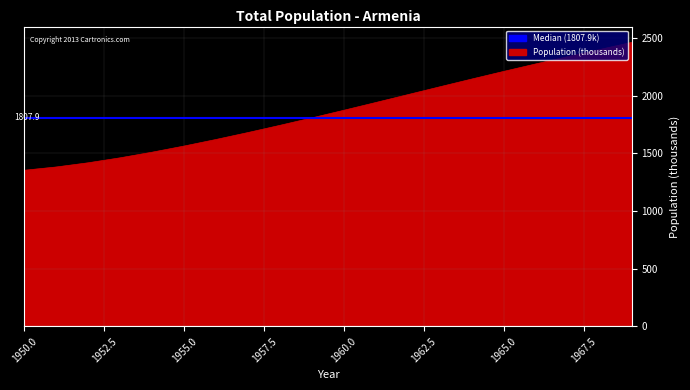

Does the chart have visible grid lines?

Yes